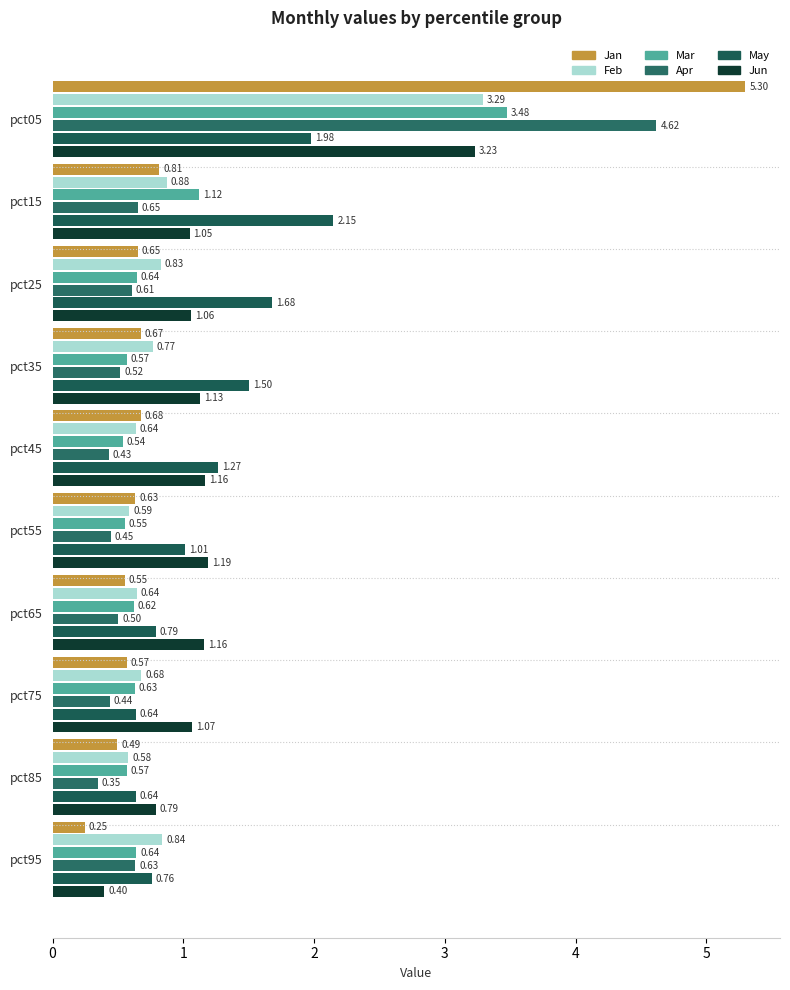

Where is Mar nearest to the value 2?

pct15